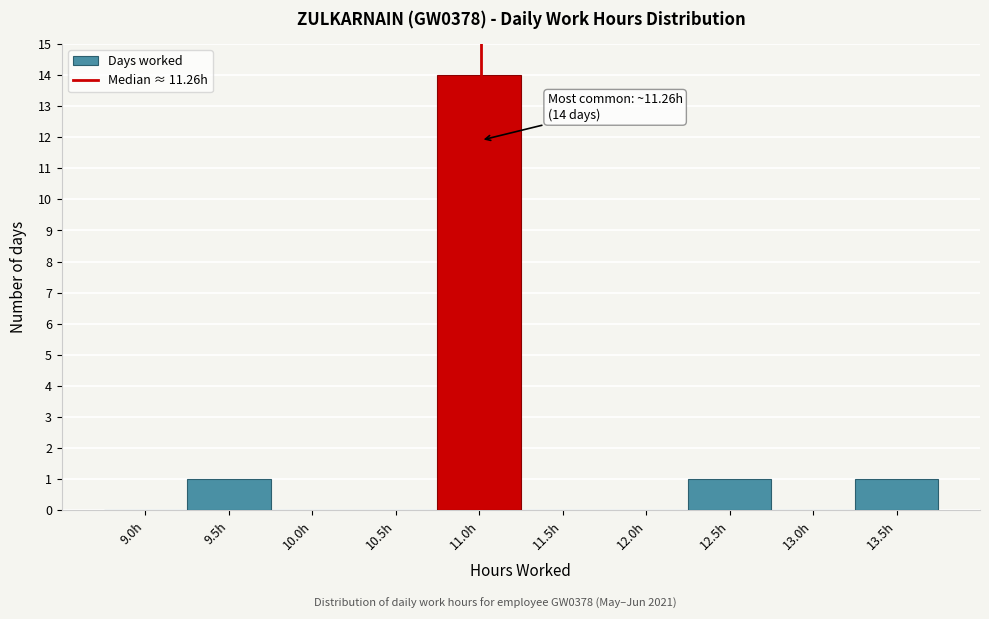

Reading right to left, what are all the values shown in this chart?

13.5h=1	13.0h=0	12.5h=1	12.0h=0	11.5h=0	11.0h=14	10.5h=0	10.0h=0	9.5h=1	9.0h=0